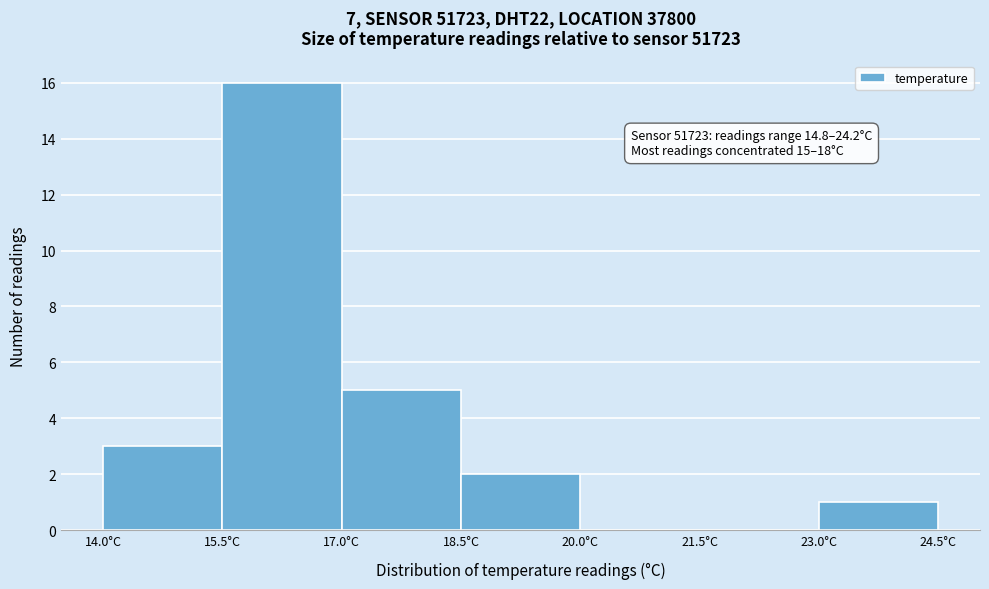

Over which range of the x-axis is the bar tallest?

15.5 to 17.0